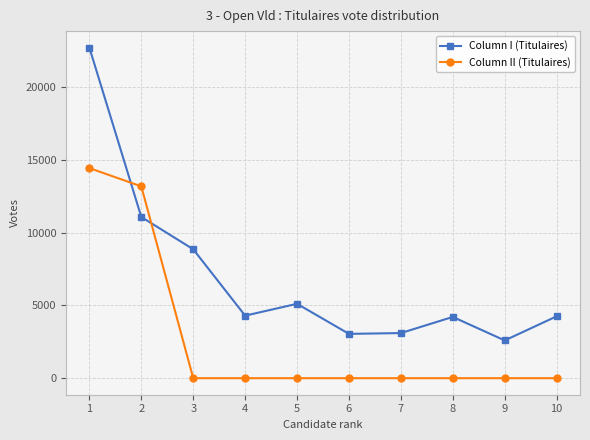

What is the difference between the maximum and second lowest values in the Column II (Titulaires) series?

14444